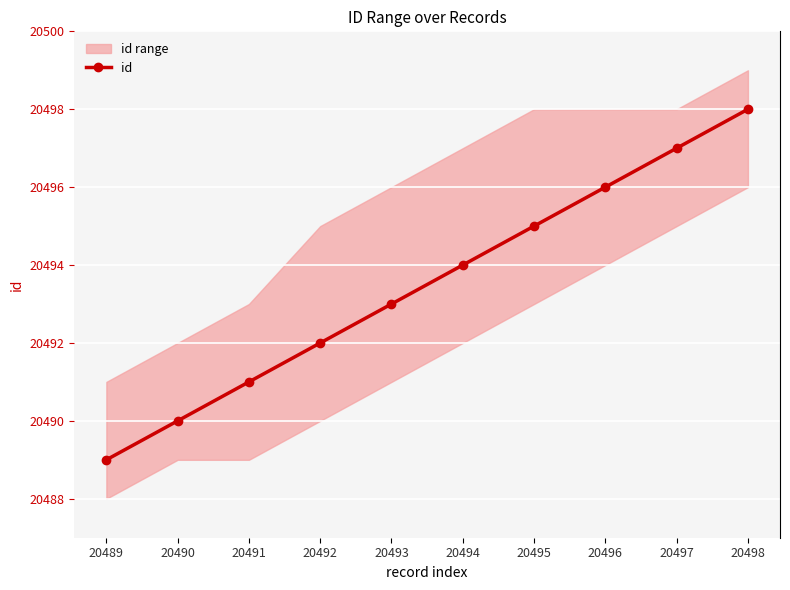

What is the sum of all values?

204935